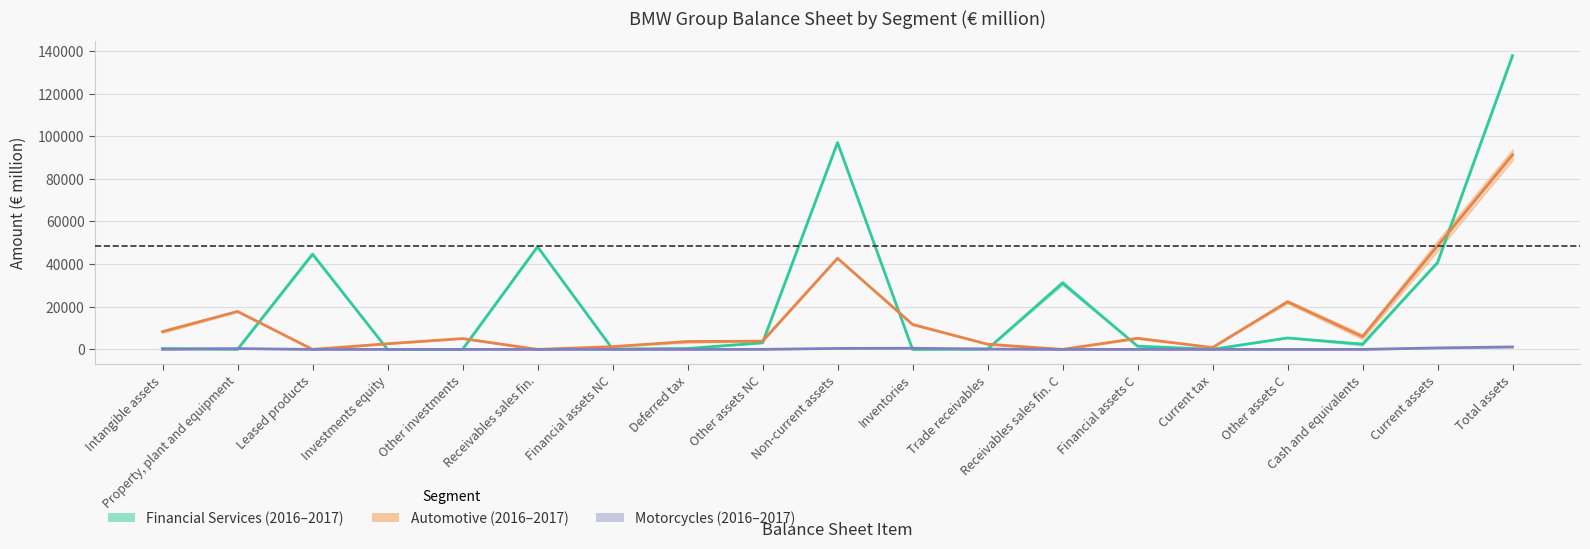

In Financial Services 2017, how many points are higher than both neighbors (excluding endpoints)?

5